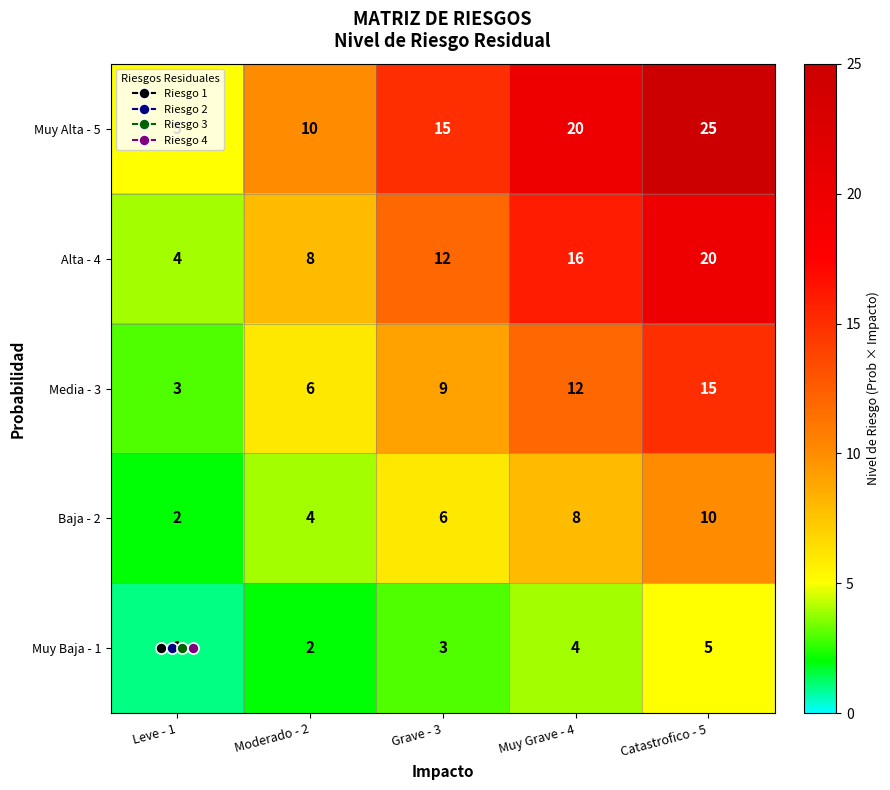

Which series has the largest range (max minus min)?

Muy Alta - 5